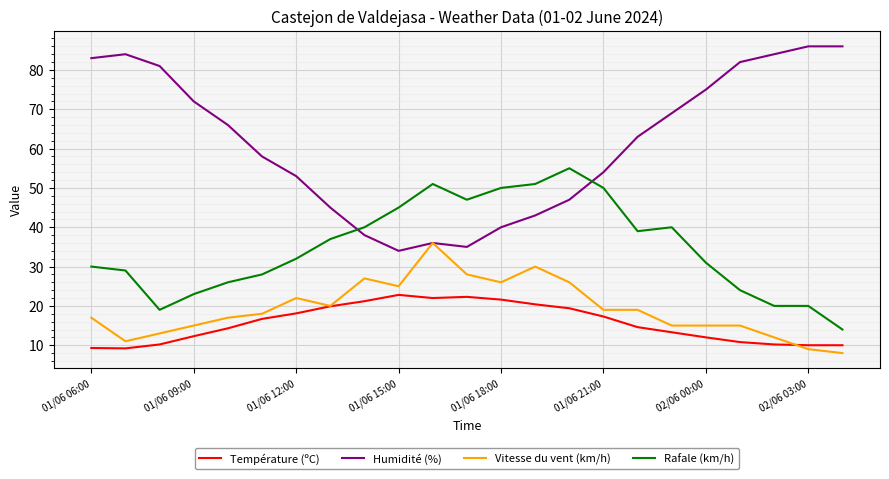

Which series has the widest spread of values?

Humidité (%)